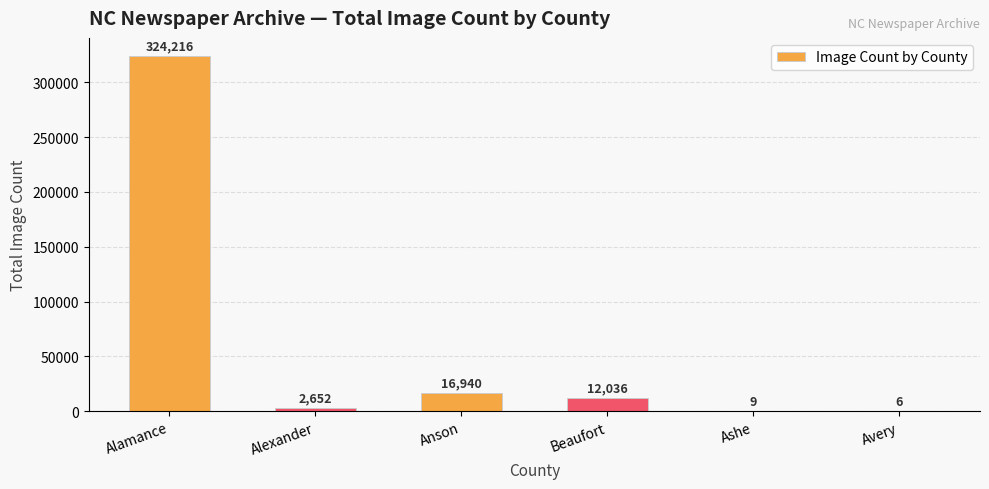

What is the change in value from Anson to Ashe?

-16931